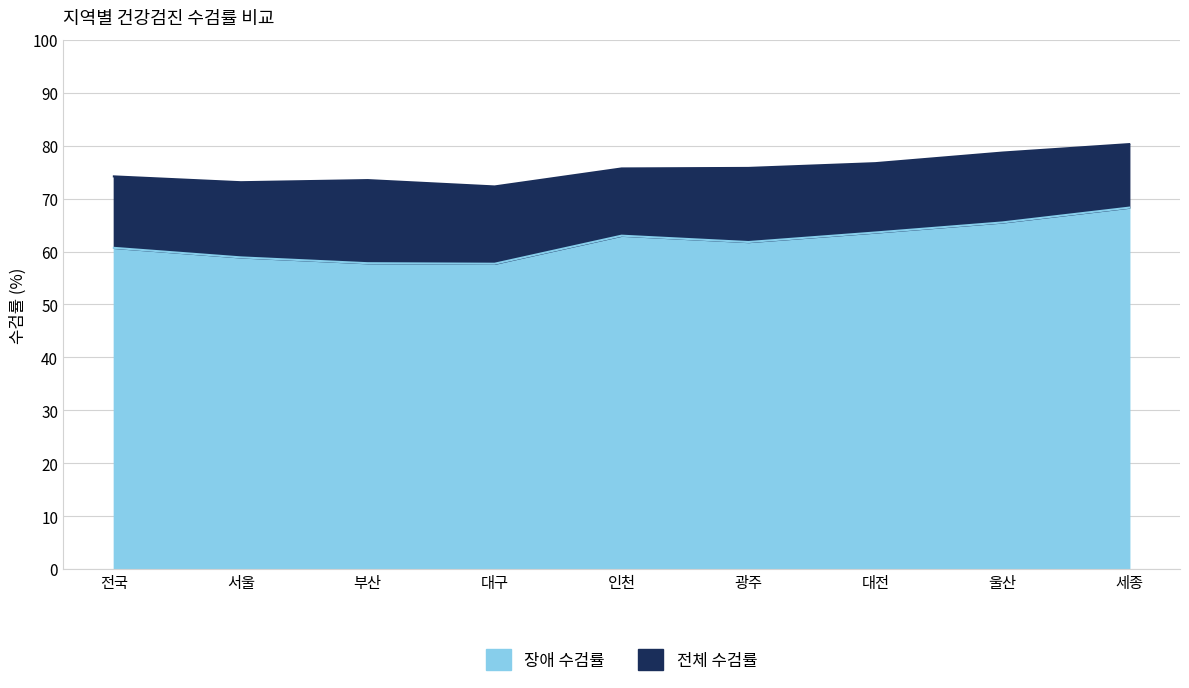

Reading left to right, what are all the values shown in this chart?

전체 수검률: 74.2	73.1	73.5	72.3	75.7	75.8	76.7	78.7	80.3
장애 수검률: 60.7	58.9	57.8	57.7	63.0	61.8	63.6	65.5	68.3